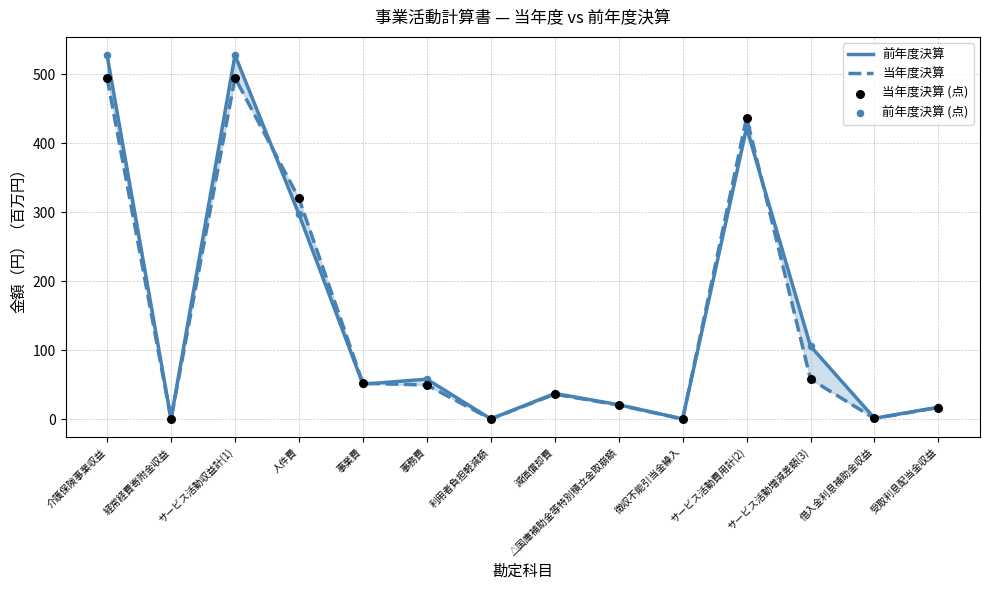

At how many categories does at least one series exceed 218?

4